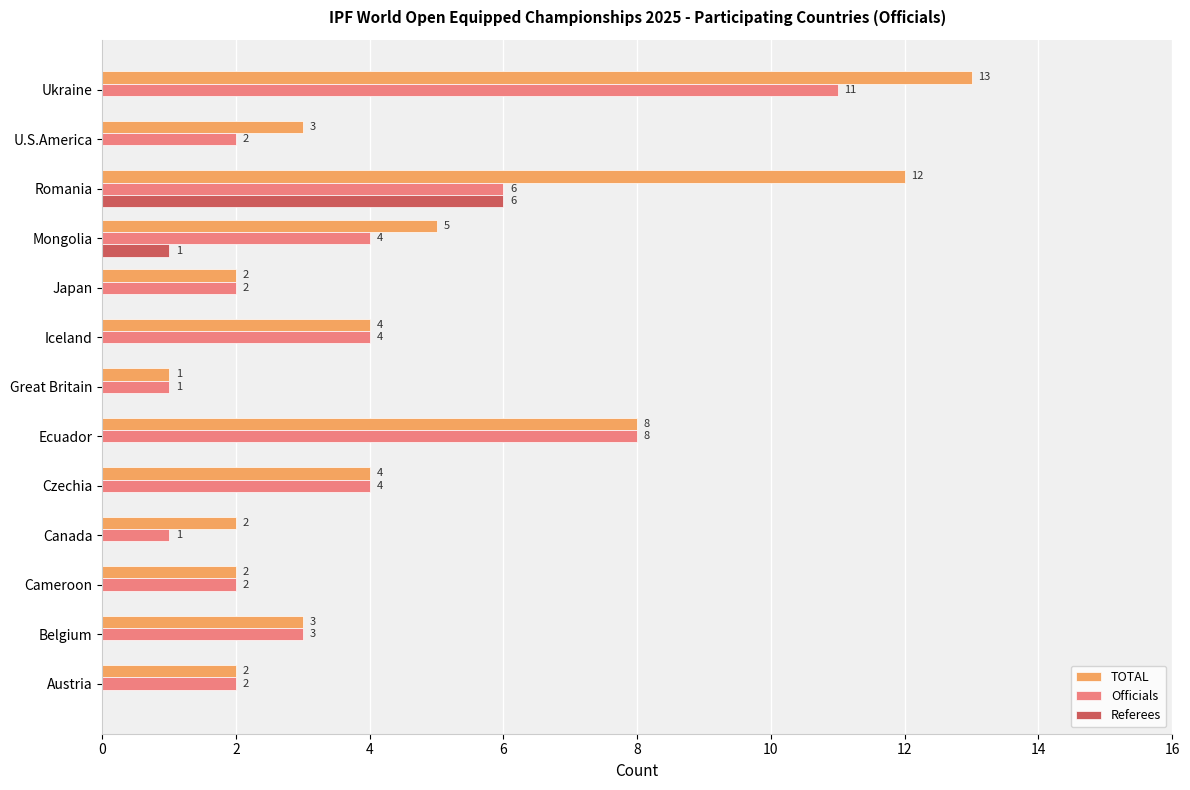

Between Great Britain and U.S.America, which series saw the biggest shift?

TOTAL